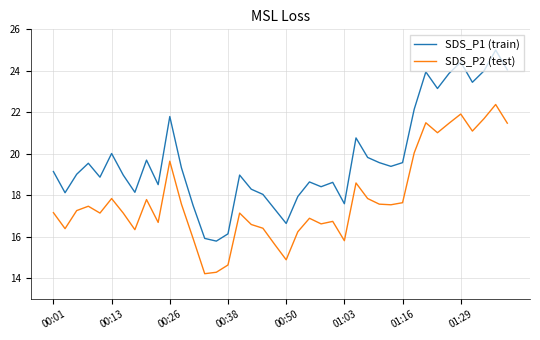

What is the difference between the maximum and minimum values in the SDS_P1 (train) series?

9.2